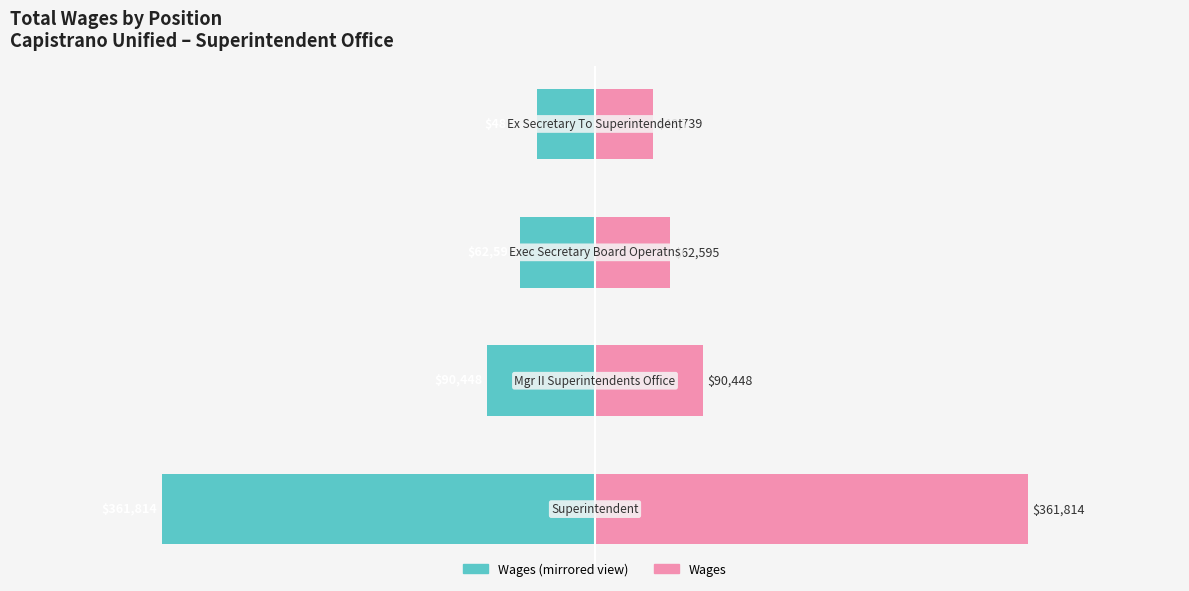

How many groups of bars are there?

4